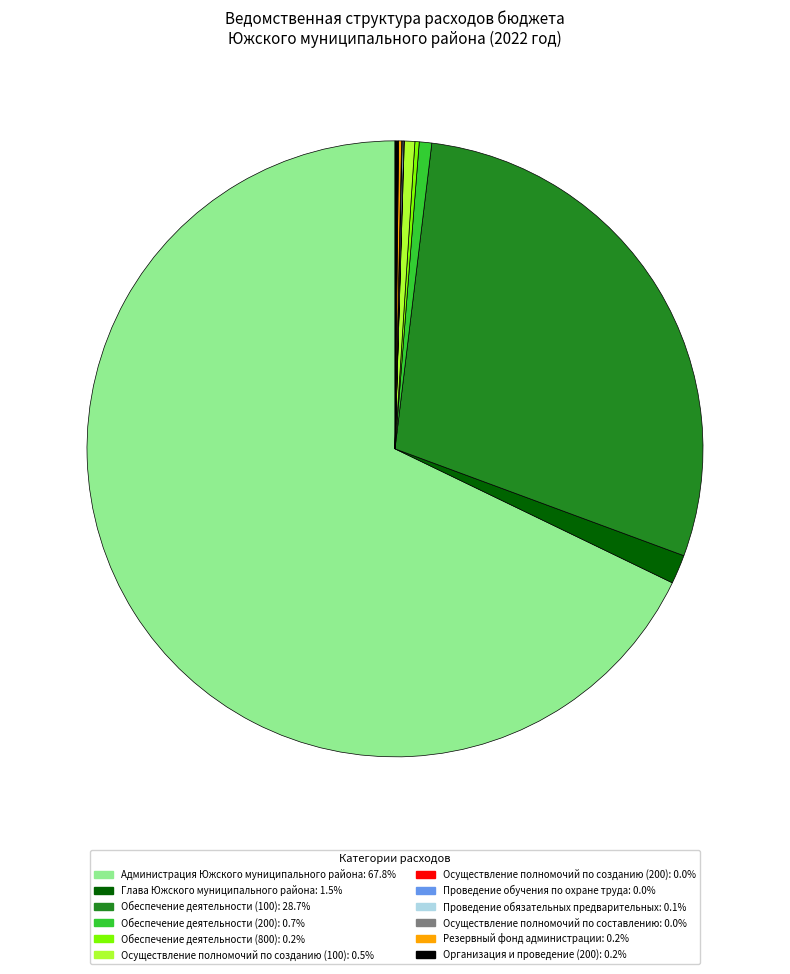

Is there a majority slice in this chart?

Yes